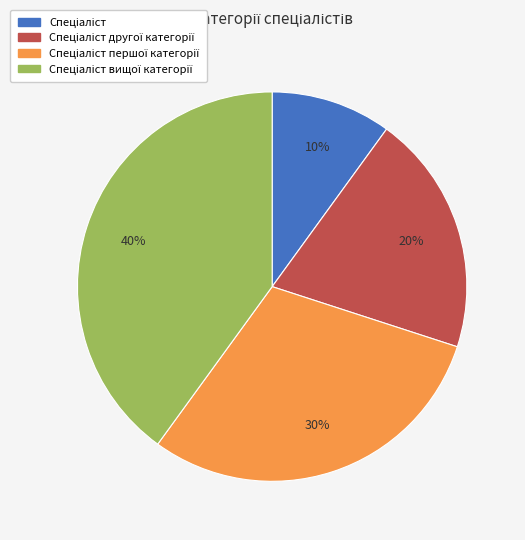

To the nearest percent, what is the average slice percentage?

25%